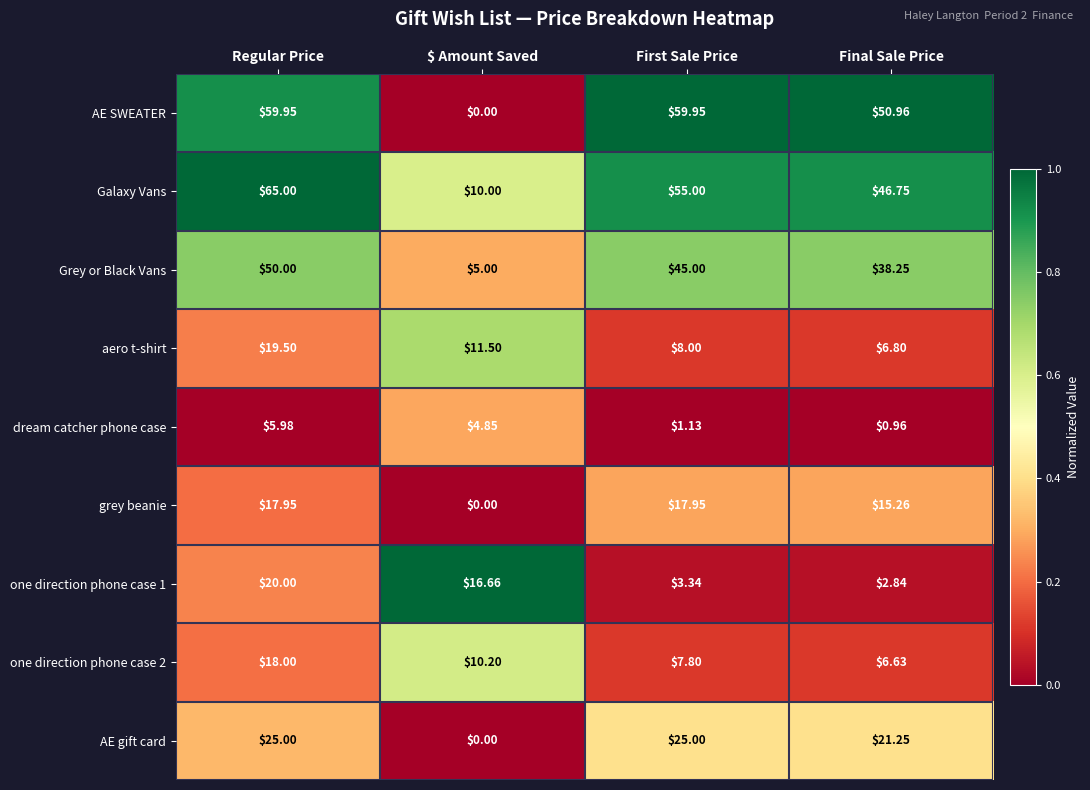

What is the spread (max minus min) of values at Final Sale Price?

50.0